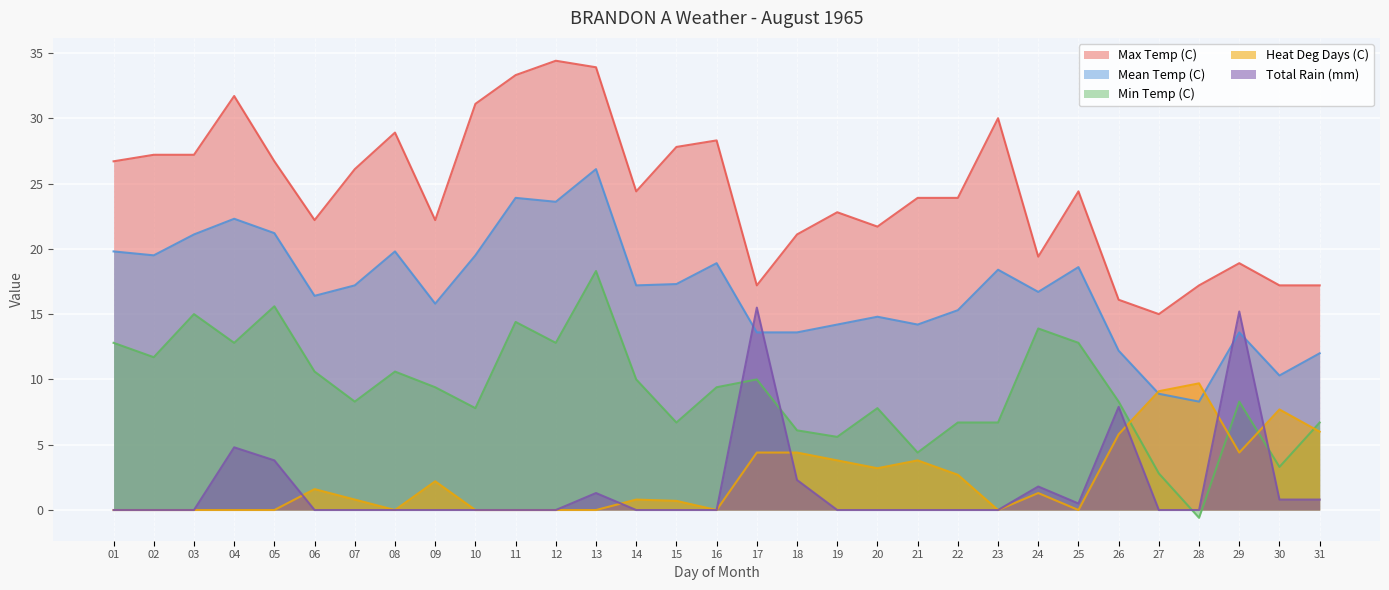

What is the total value across all series at 17?

60.7